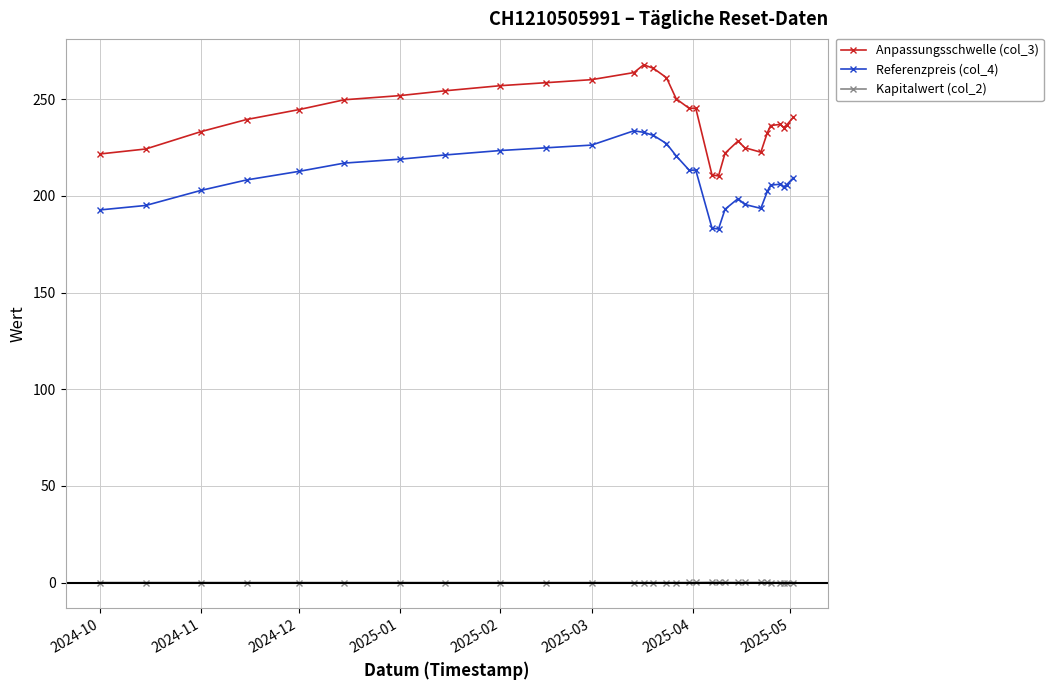

What is the highest value of the Anpassungsschwelle (col_3) series?

267.7